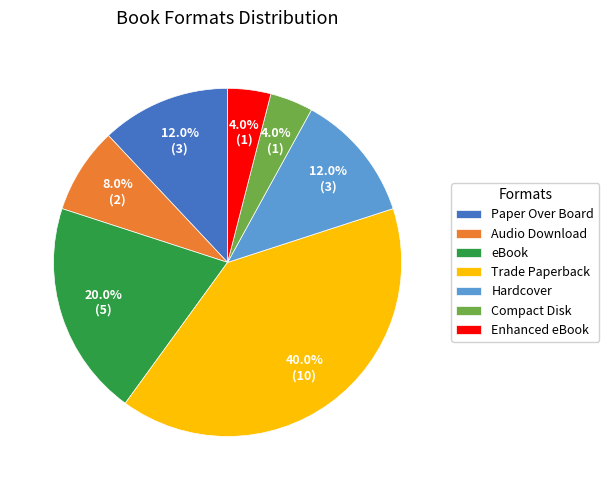

Does Enhanced eBook account for over 50% of the chart?

No